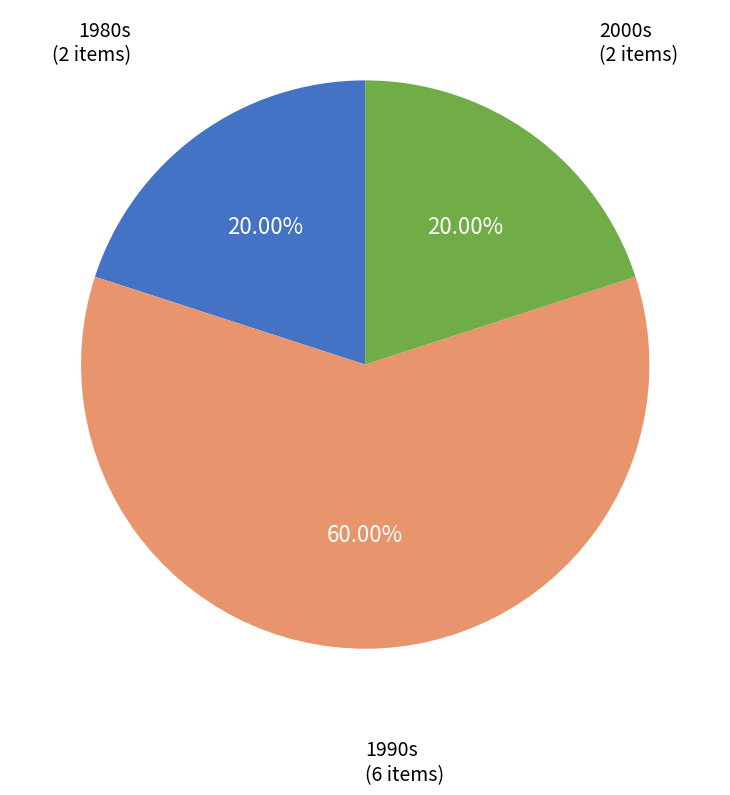

Does 1990s (6 items) account for over 50% of the chart?

Yes